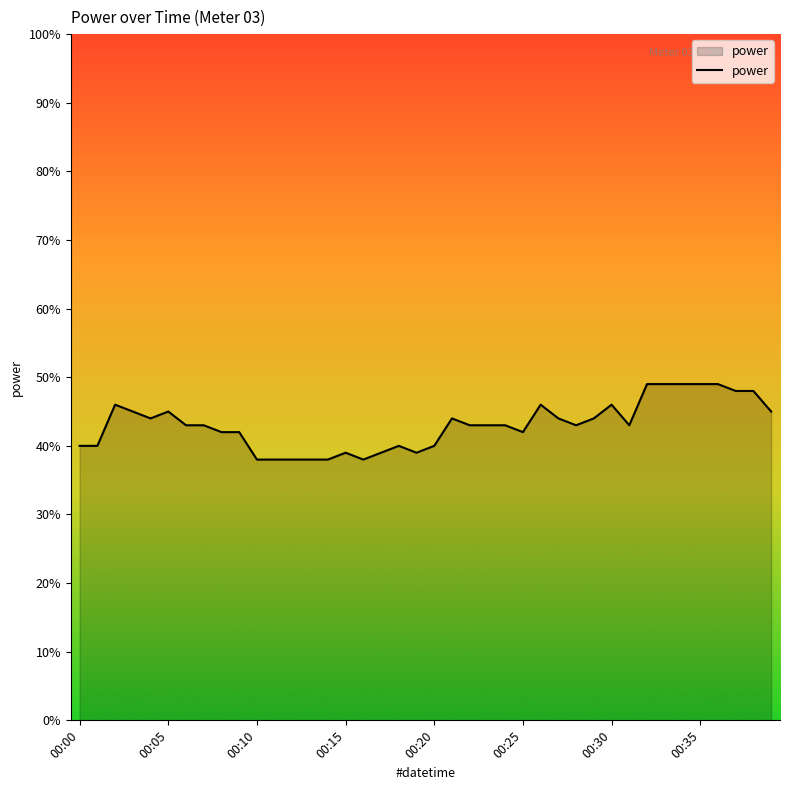

Does the chart display data point markers on the line(s)?

No